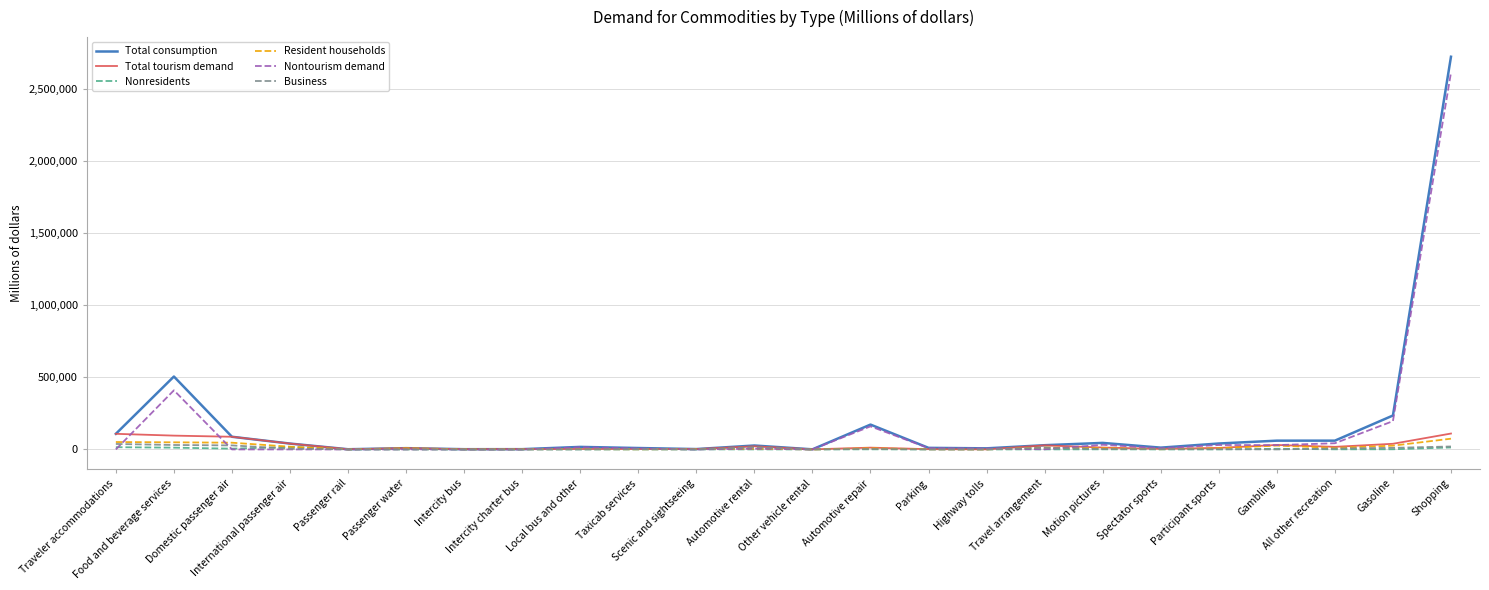

How many series are shown in this chart?

6